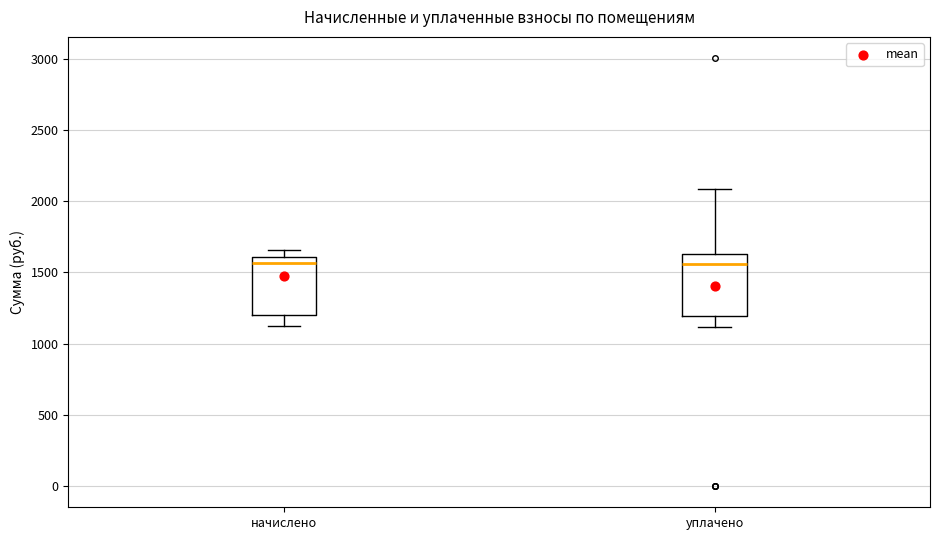

Reading left to right, read every box against the y-axis: the position of its median line, the range the box covers, and the ends of its whiskers. The values are not printed on the chart, so give them approximately, as read against the axis.

начислено: median 1550, box 1200 to 1600, whiskers 1100 to 1650
уплачено: median 1550, box 1200 to 1650, whiskers 1100 to 2100